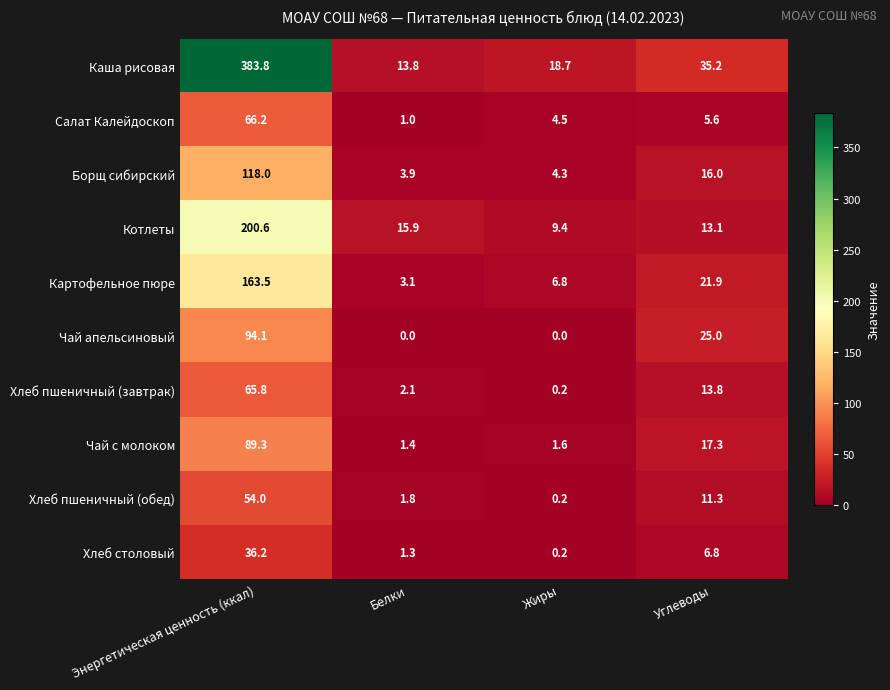

Between Белки and Углеводы, which series saw the biggest shift?

Чай апельсиновый